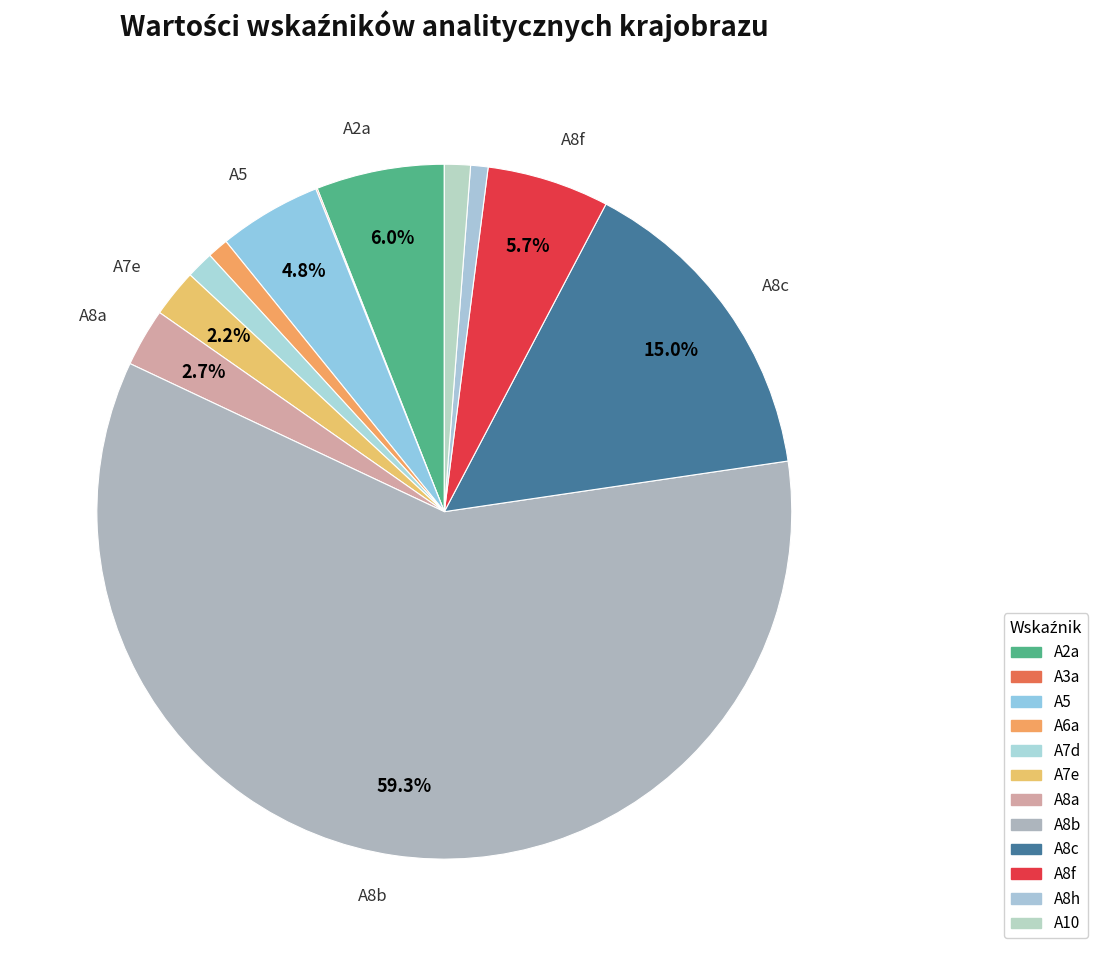

Is it true that A10 is 7% of the pie?

False